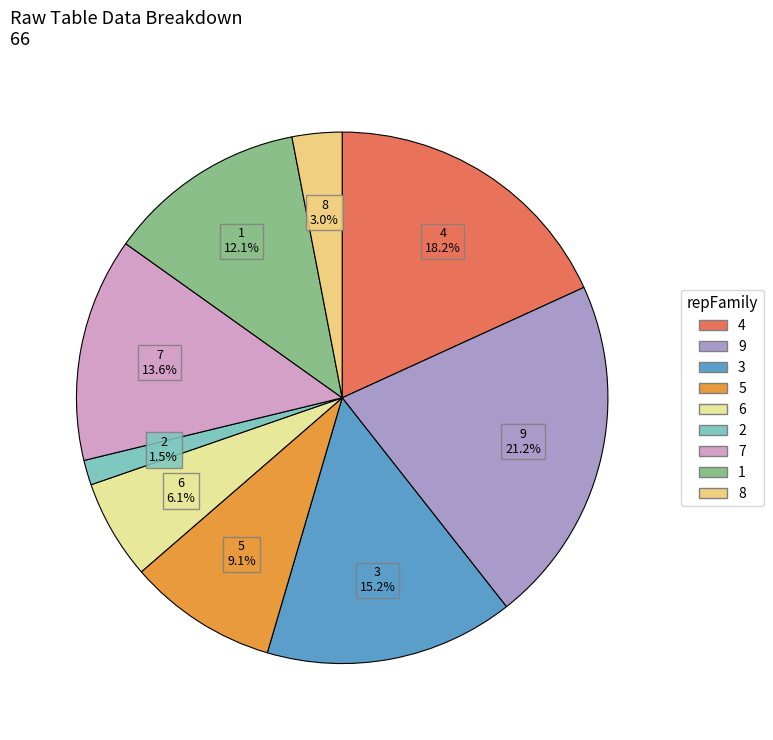

How many slices are in this pie chart?

9